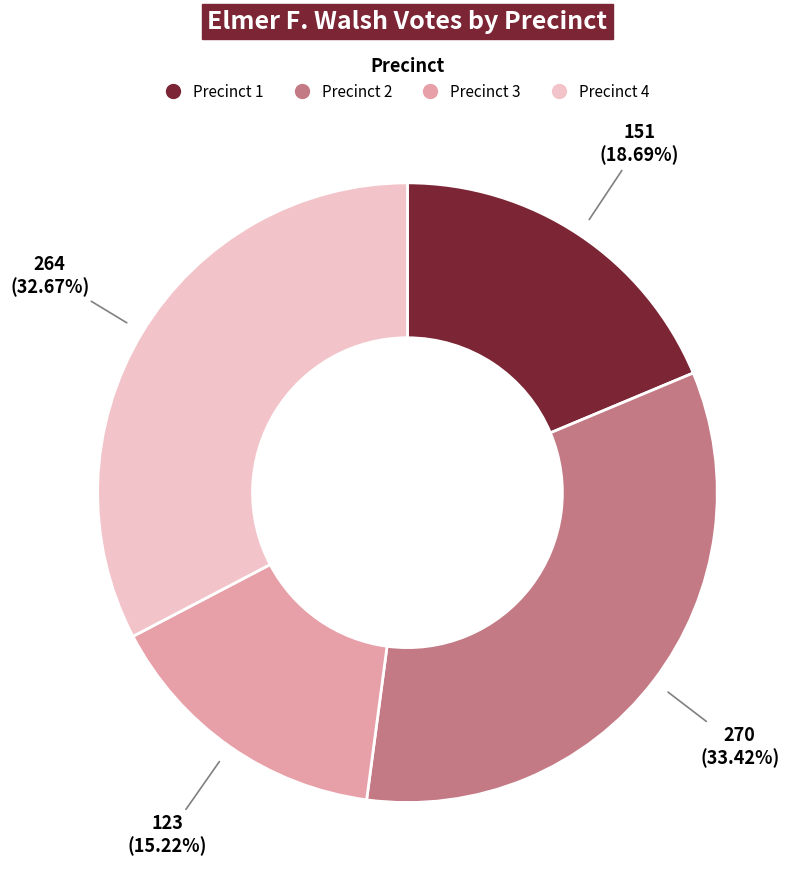

To the nearest percent, what portion does Precinct 3 represent?

15%